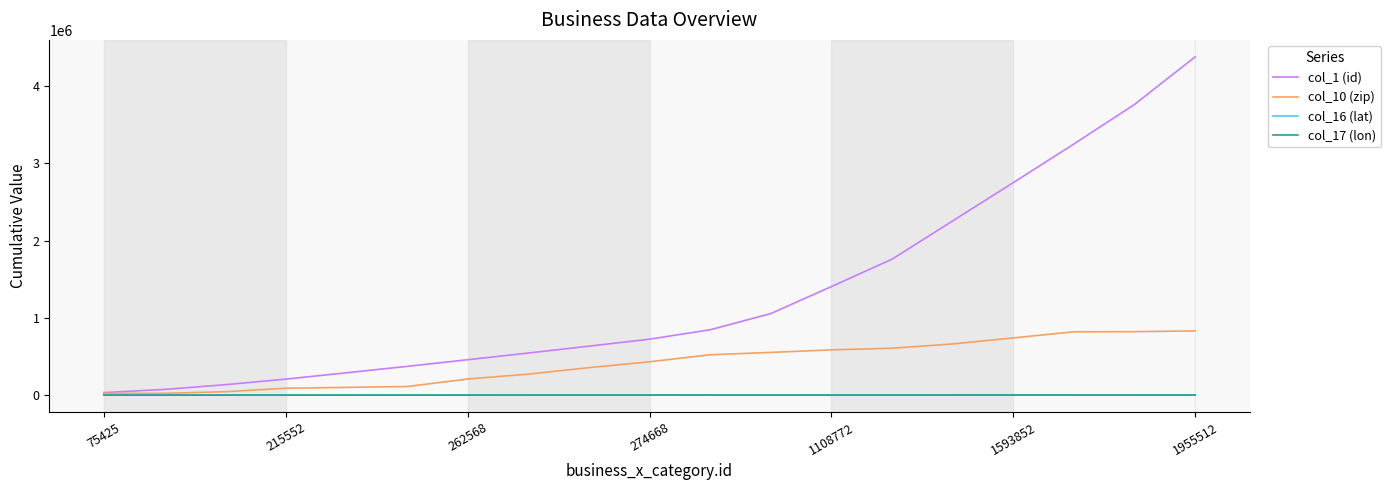

Which series has the largest total across all categories?

col_1 (id)